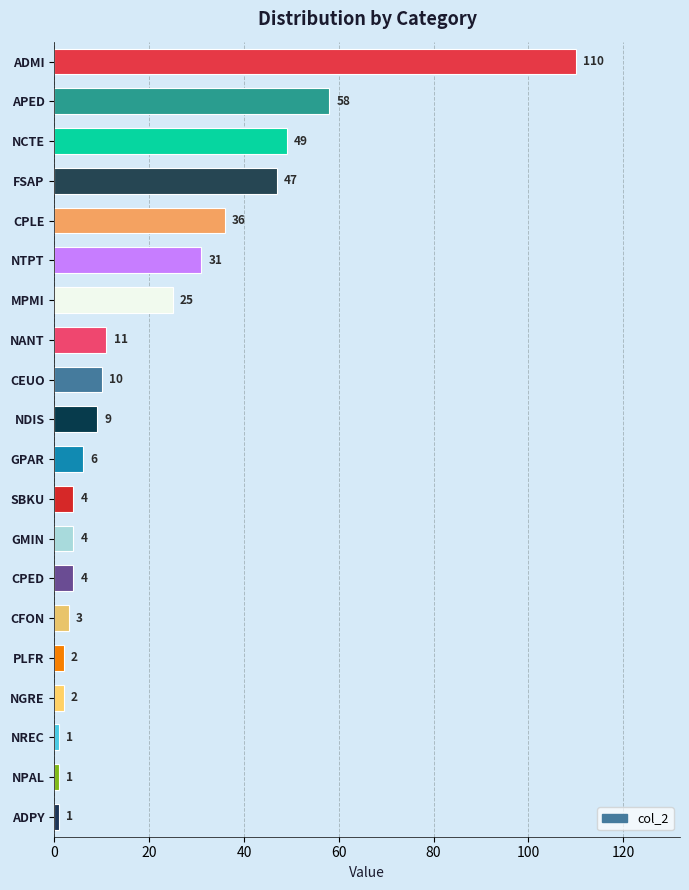

What position from the top is SBKU?

12